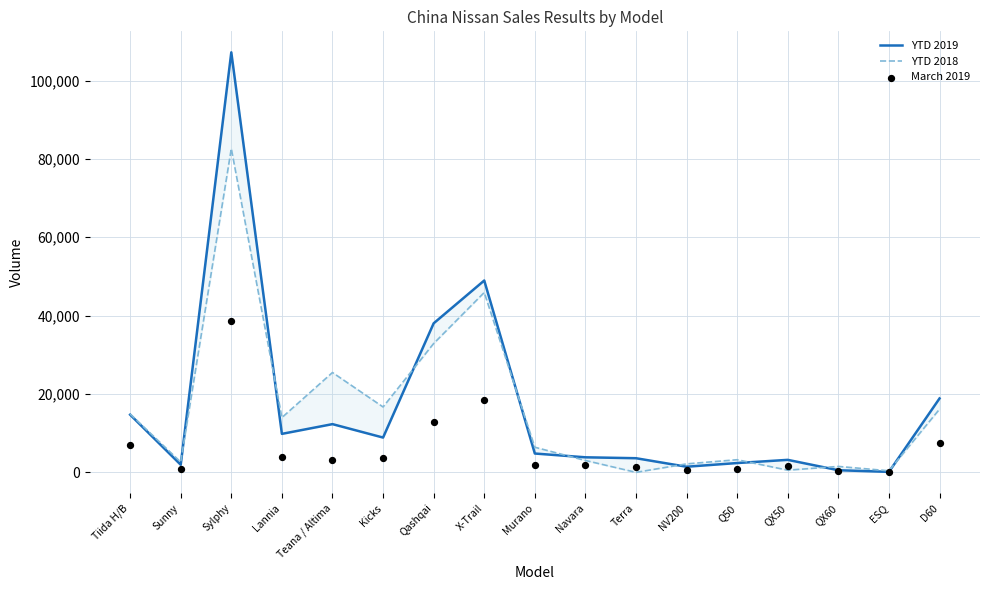

What is the total value across all series at Tiida H/B?

36556